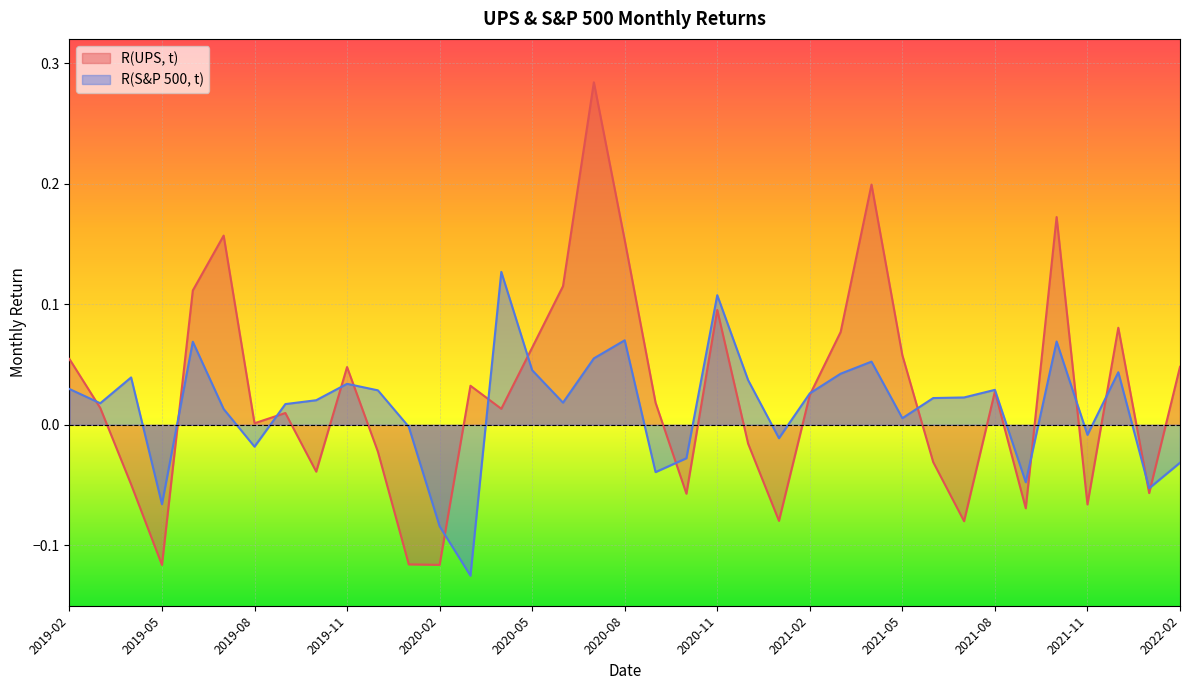

True or false: R(S&P 500, t) has more than 1 interior local peaks.

True